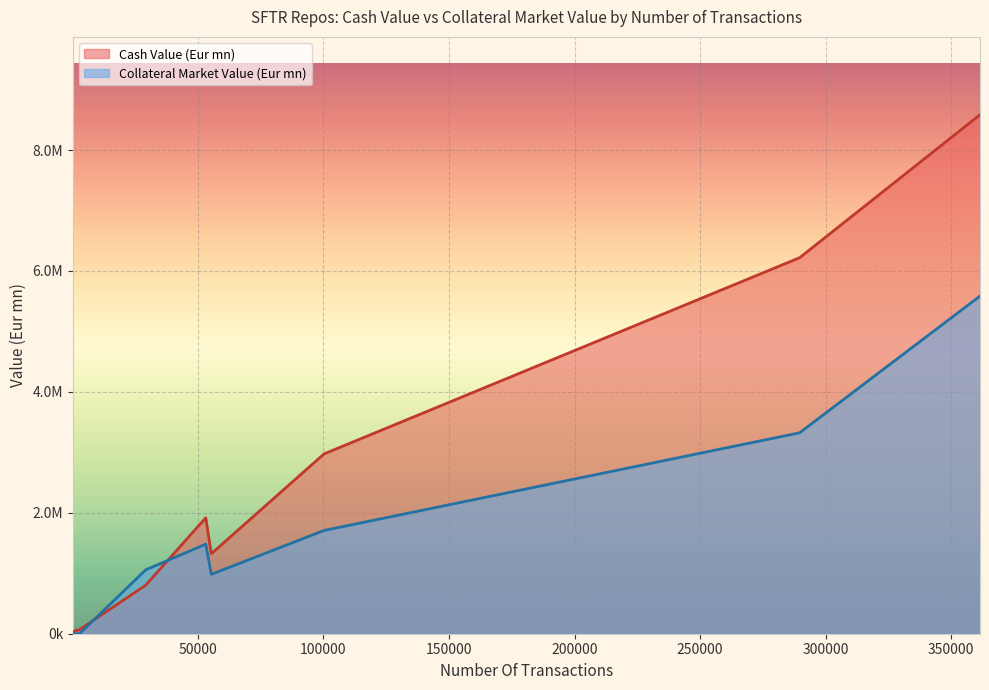

What is the sum of the Collateral Market Value (Eur mn) values at 55320 and 816?

982386.9